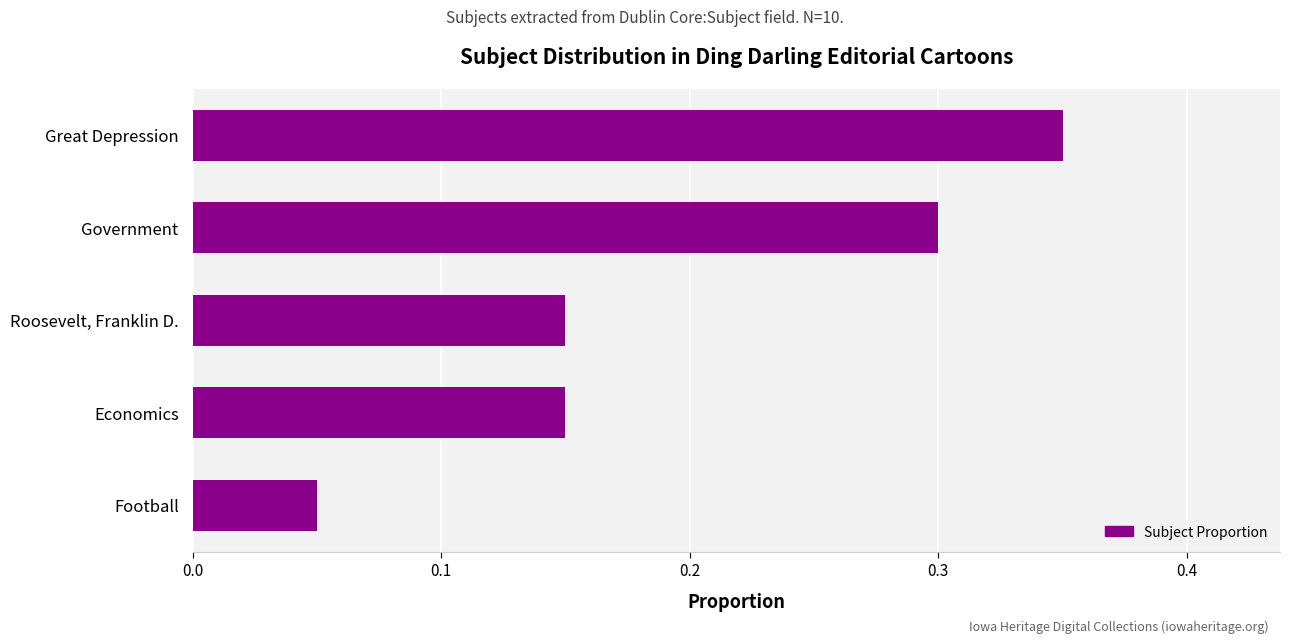

How many values are between 0 and 1?

5